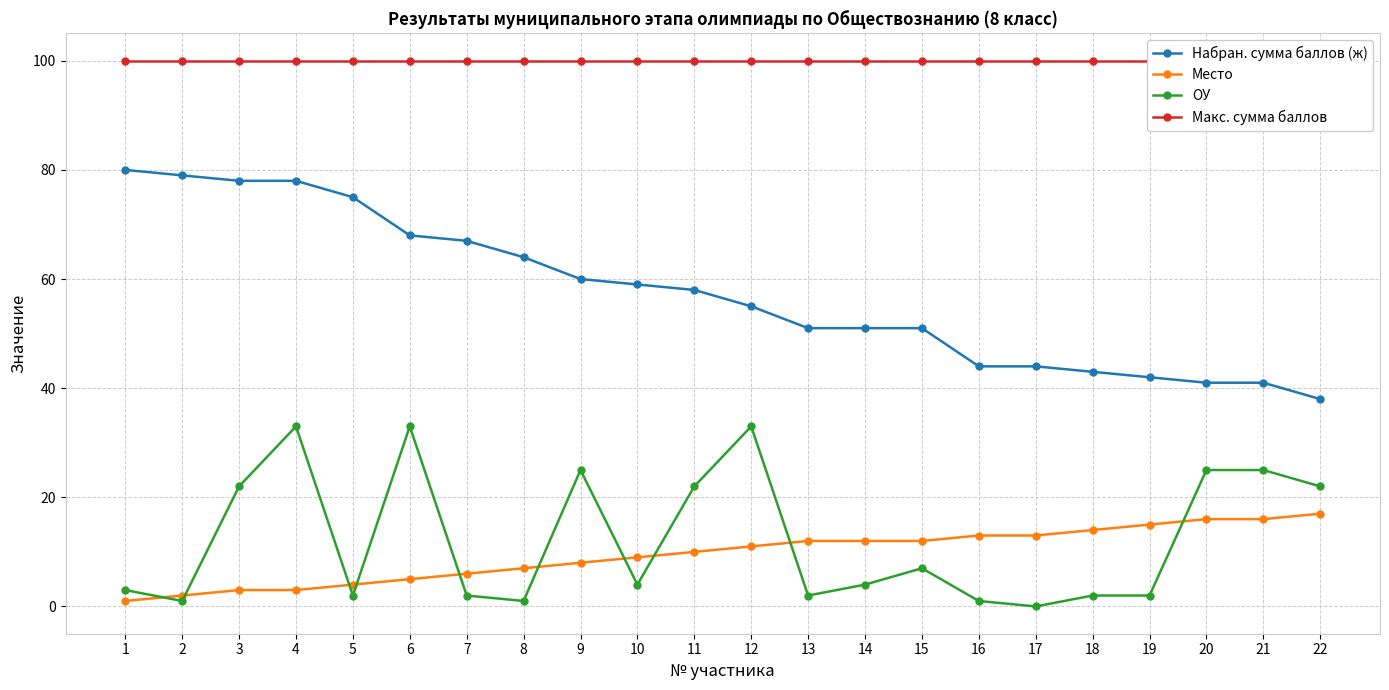

Reading left to right, extract all data points from this chart.

Набран. сумма баллов (ж): 80	79	78	78	75	68	67	64	60	59	58	55	51	51	51	44	44	43	42	41	41	38
Место: 1	2	3	3	4	5	6	7	8	9	10	11	12	12	12	13	13	14	15	16	16	17
ОУ: 3	1	22	33	2	33	2	1	25	4	22	33	2	4	7	1	0	2	2	25	25	22
Макс. сумма баллов: 100	100	100	100	100	100	100	100	100	100	100	100	100	100	100	100	100	100	100	100	100	100